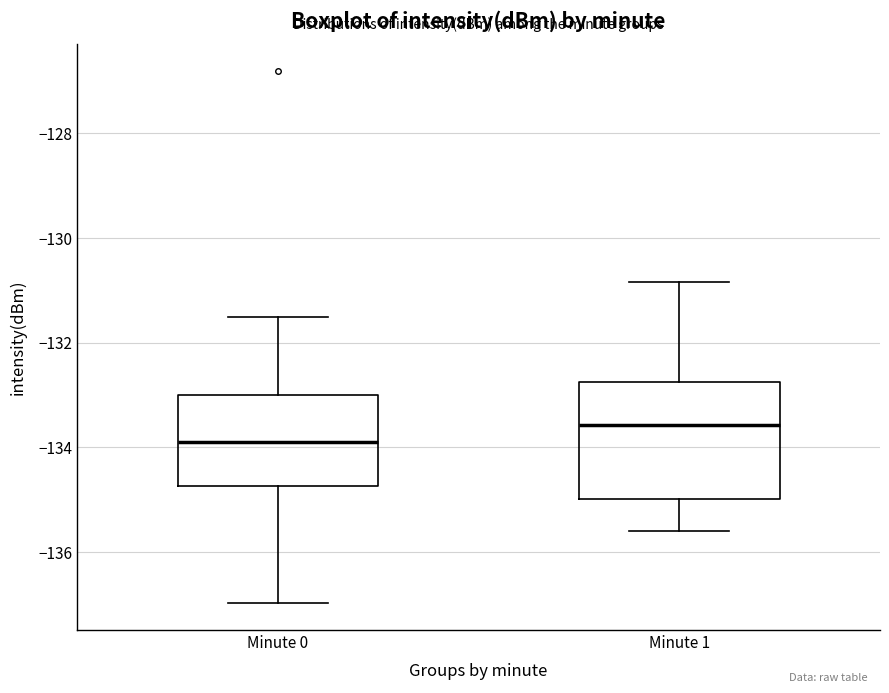

Which box is the tallest, from its lower edge to its upper edge?

Minute 1